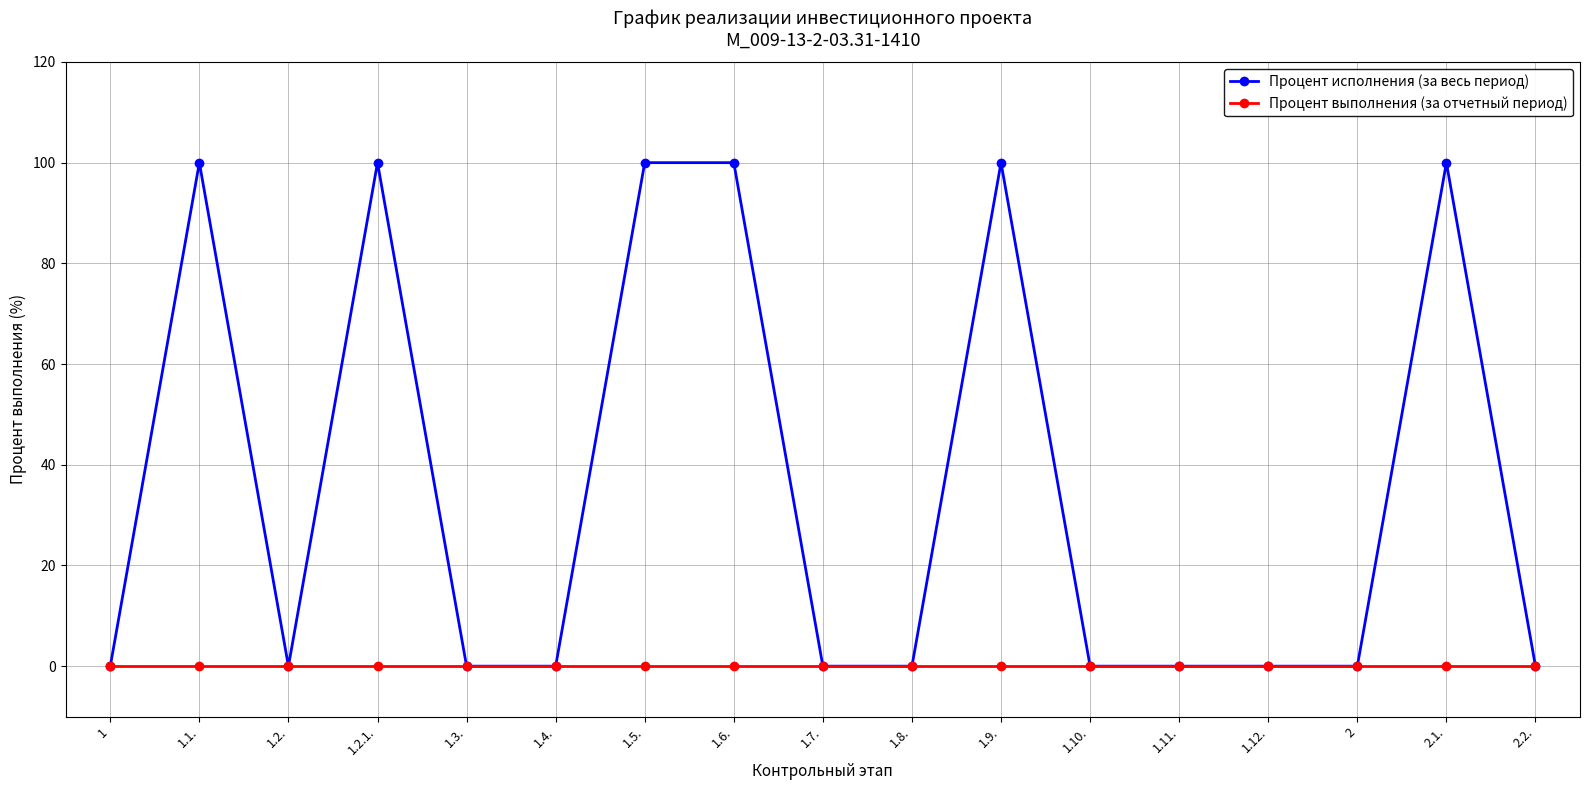

Reading left to right, list all the values displayed in this chart.

Процент исполнения (за весь период): 0	100	0	100	0	0	100	100	0	0	100	0	0	0	0	100	0
Процент выполнения (за отчетный период): 0	0	0	0	0	0	0	0	0	0	0	0	0	0	0	0	0